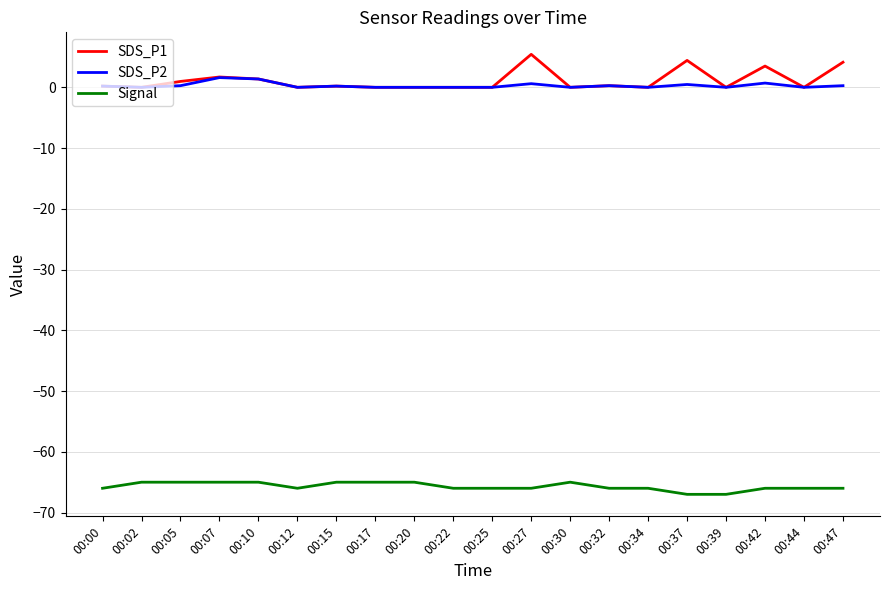

Which series has the largest range (max minus min)?

SDS_P1